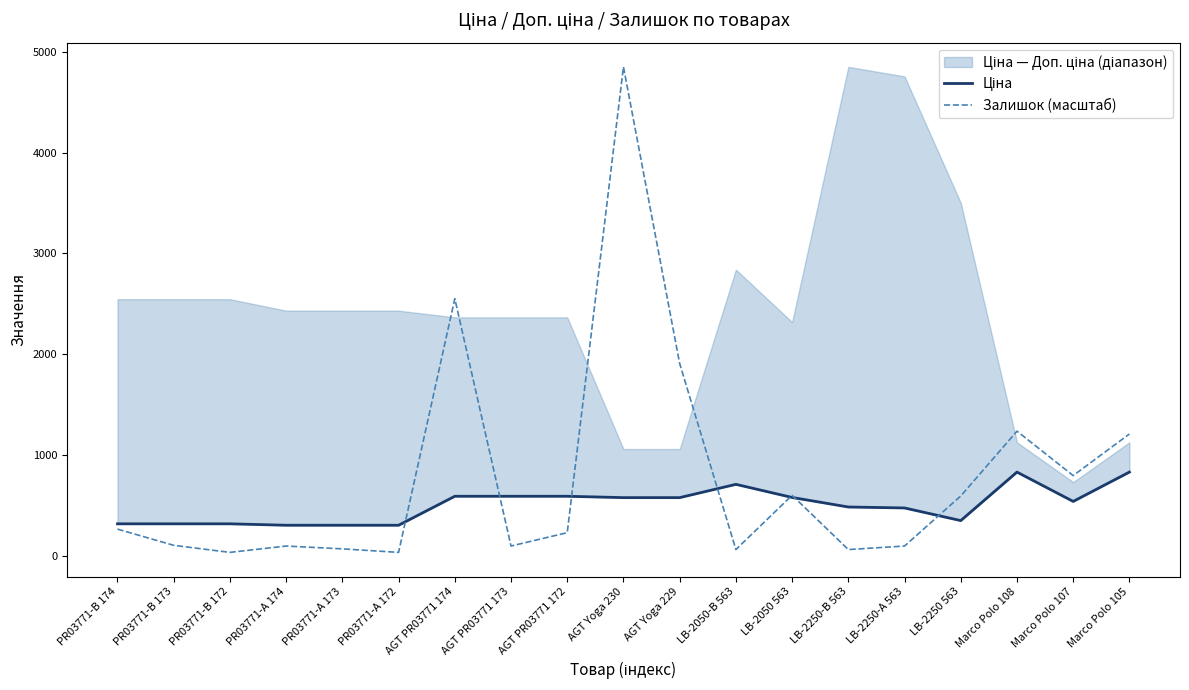

Rank the categories by Ціна value from highest to lowest.

Marco Polo 108, Marco Polo 105, LB-2050-B 563, AGT PR03771 174, AGT PR03771 173, AGT PR03771 172, LB-2050 563, AGT Yoga 230, AGT Yoga 229, Marco Polo 107, LB-2250-B 563, LB-2250-A 563, LB-2250 563, PR03771-B 174, PR03771-B 173, PR03771-B 172, PR03771-A 174, PR03771-A 173, PR03771-A 172